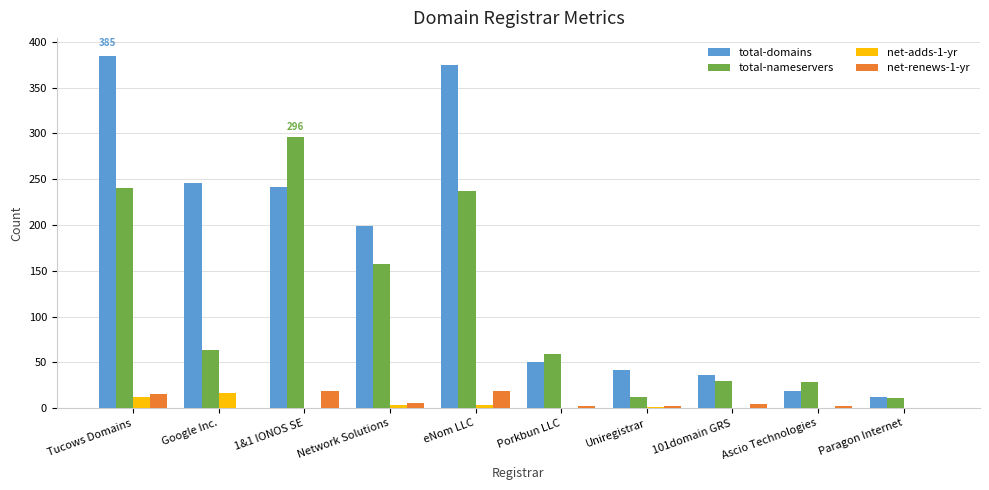

Which series changed the most between 1&1 IONOS SE and 101domain GRS?

total-nameservers